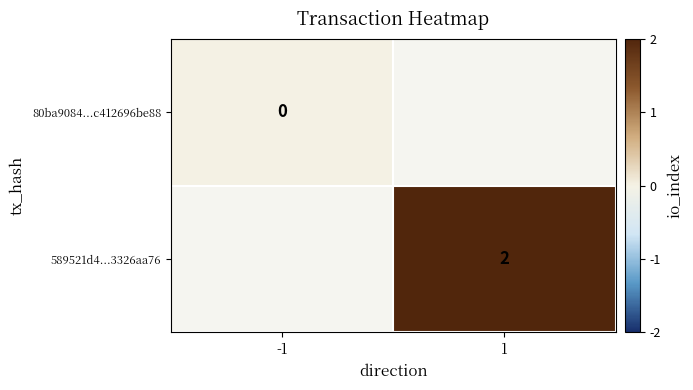

Where is 80ba9084...c412696be88 nearest to the value 0?

-1